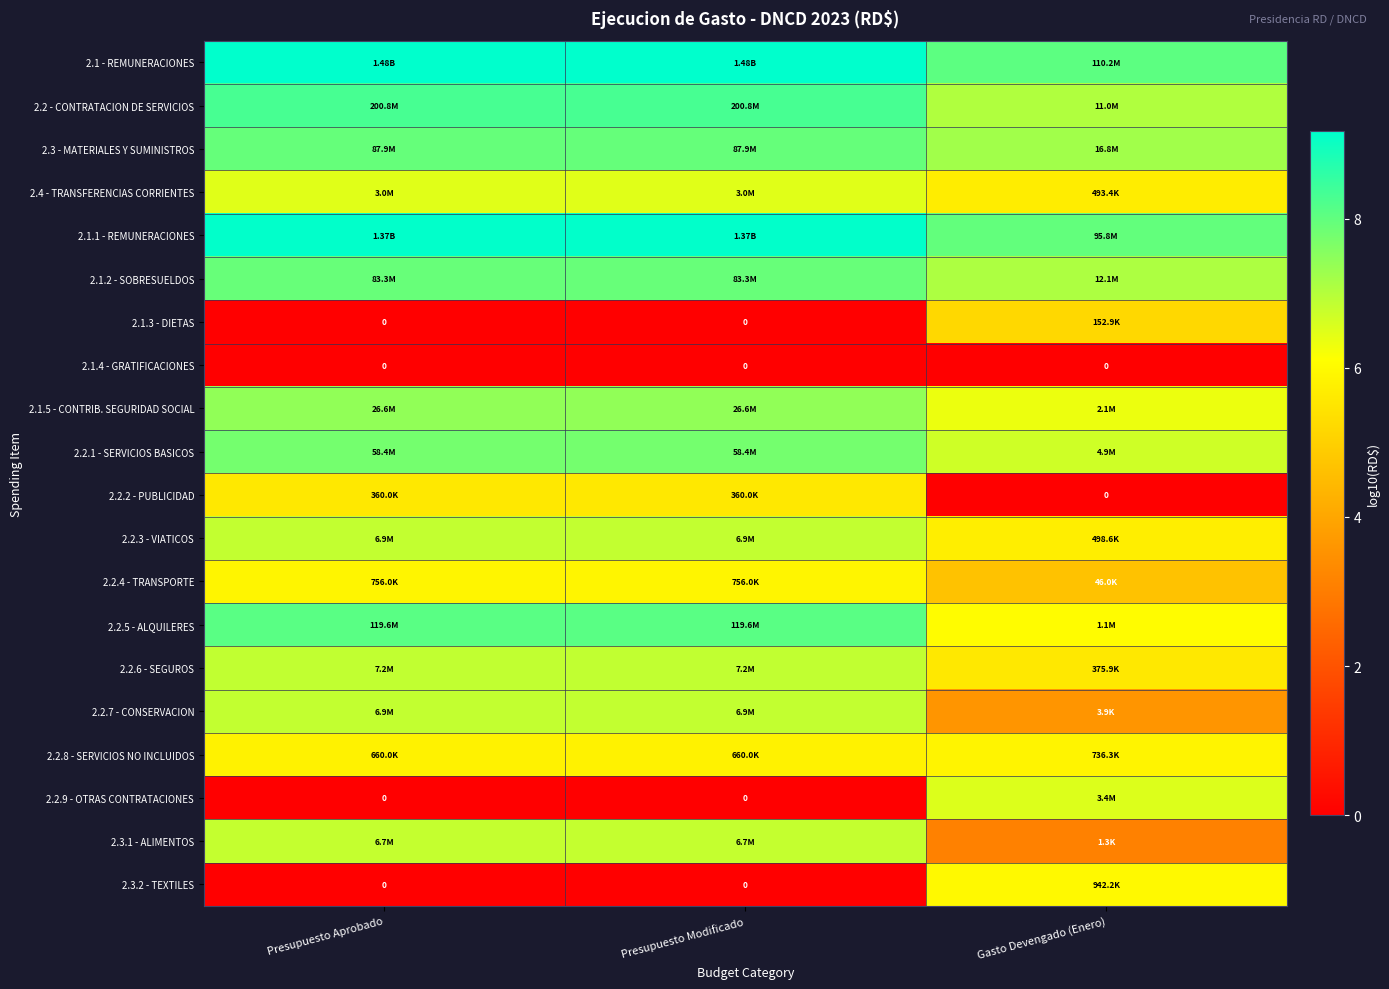

How many values in the 2.2 - CONTRATACION DE SERVICIOS series are below 8?

1